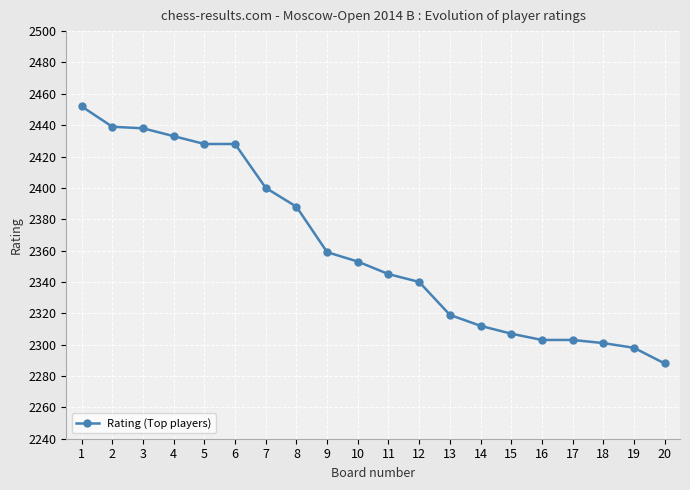

Which has a higher value, 3 or 18?

3